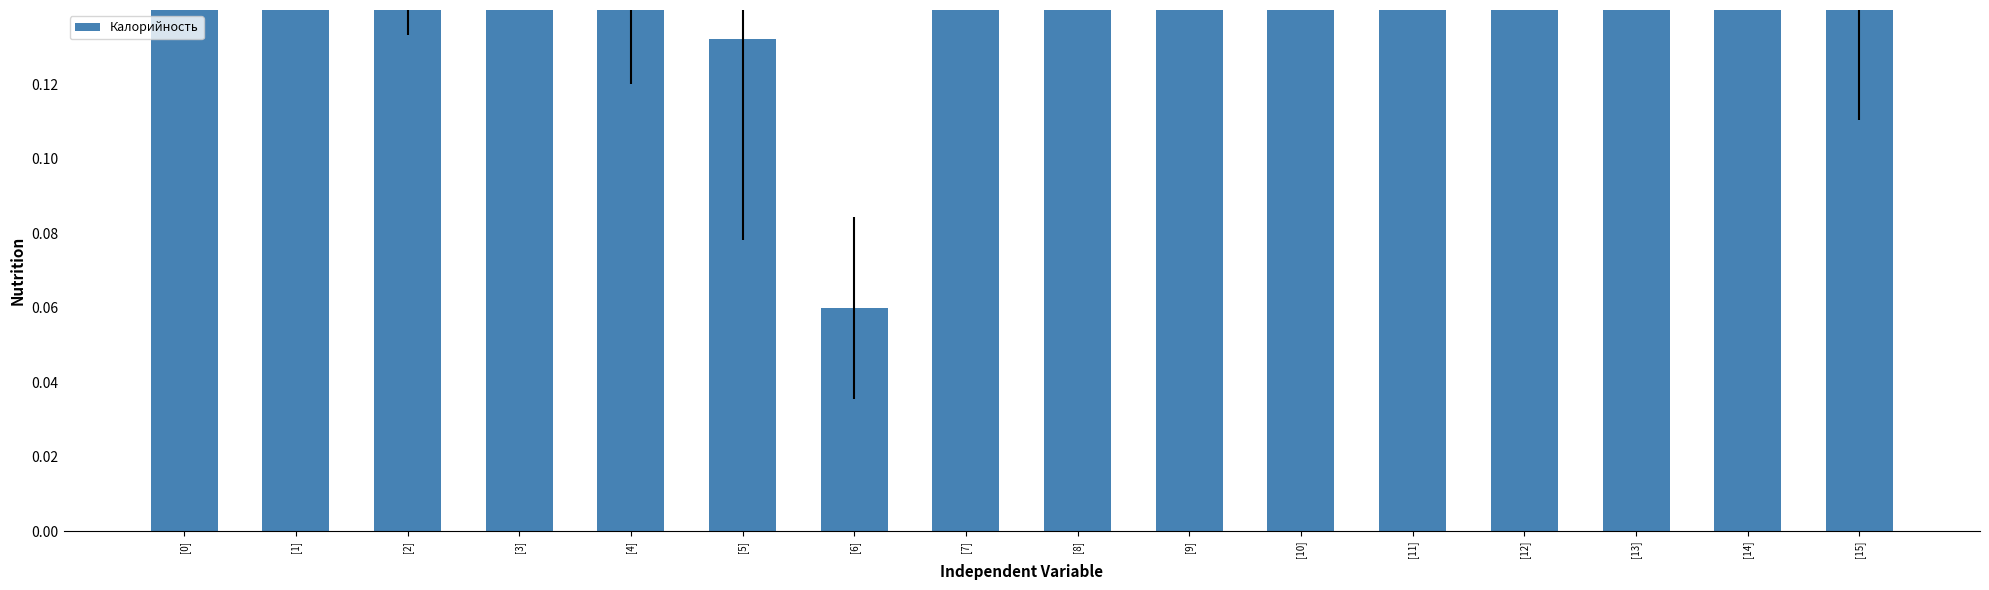

Rank the categories by value from lowest to highest.

[6], [5], [15], [4], [2], [1], [11], [14], [13], [7], [12], [3], [9], [10], [8], [0]